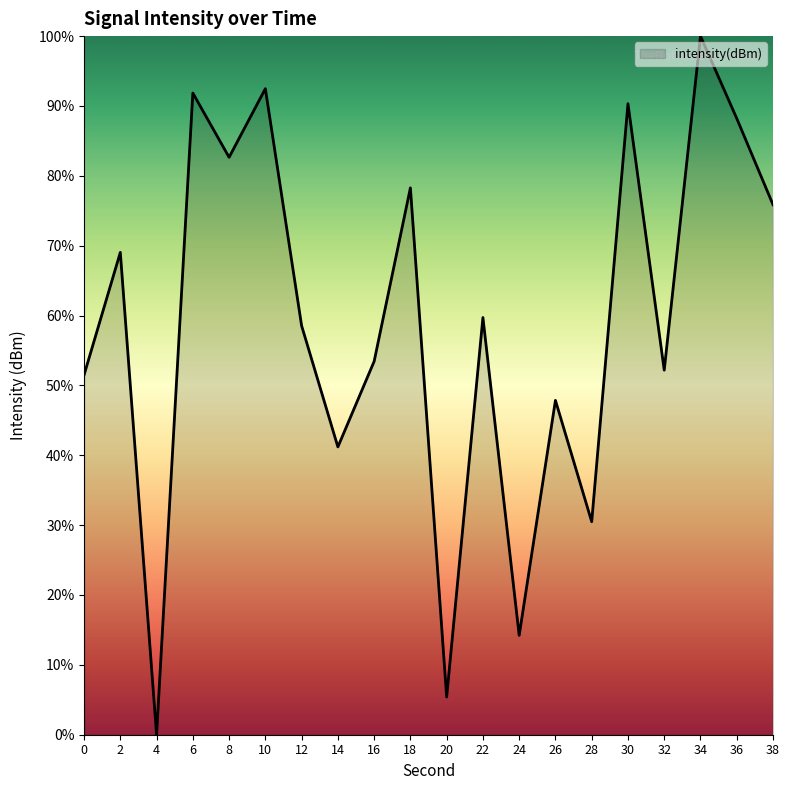

What is the sum of the values at 8 and 30?

173.0